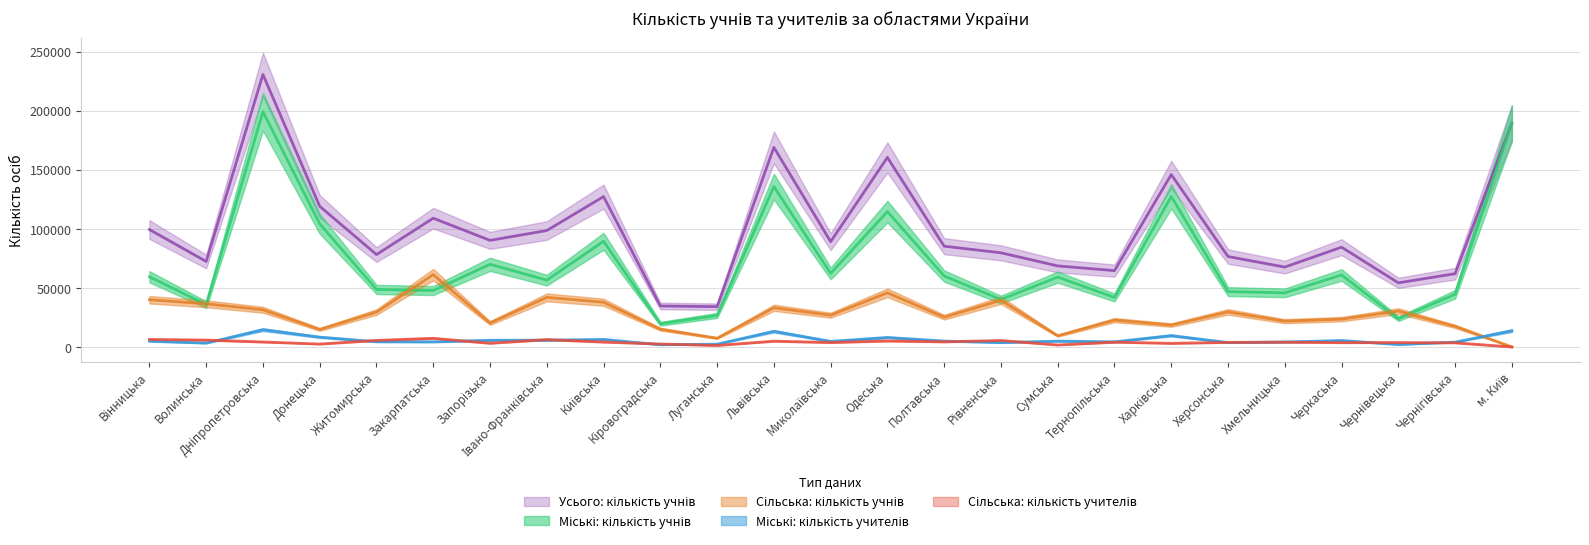

What is the difference between the highest and lowest values at Чернігівська?

58481